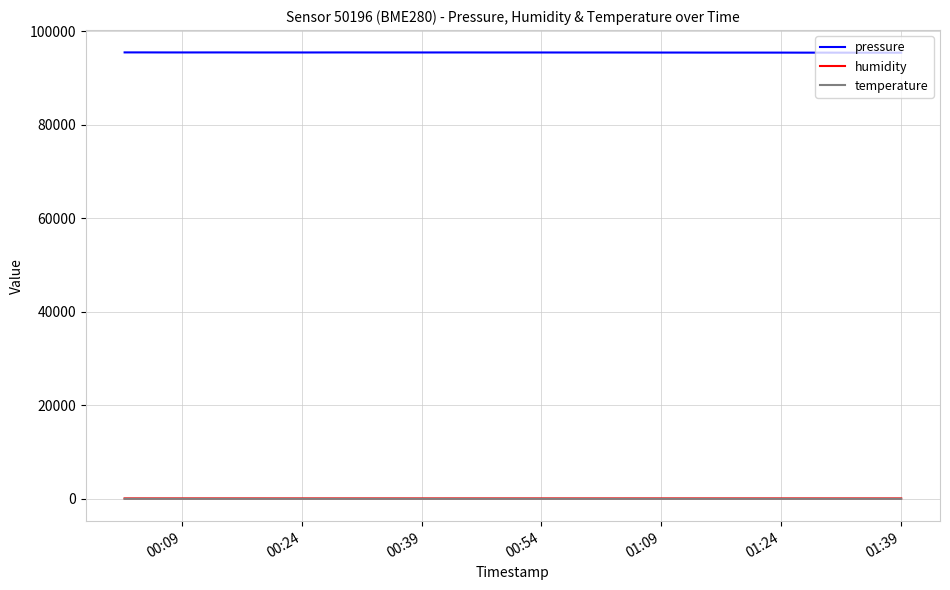

Which series has the largest total across all categories?

pressure